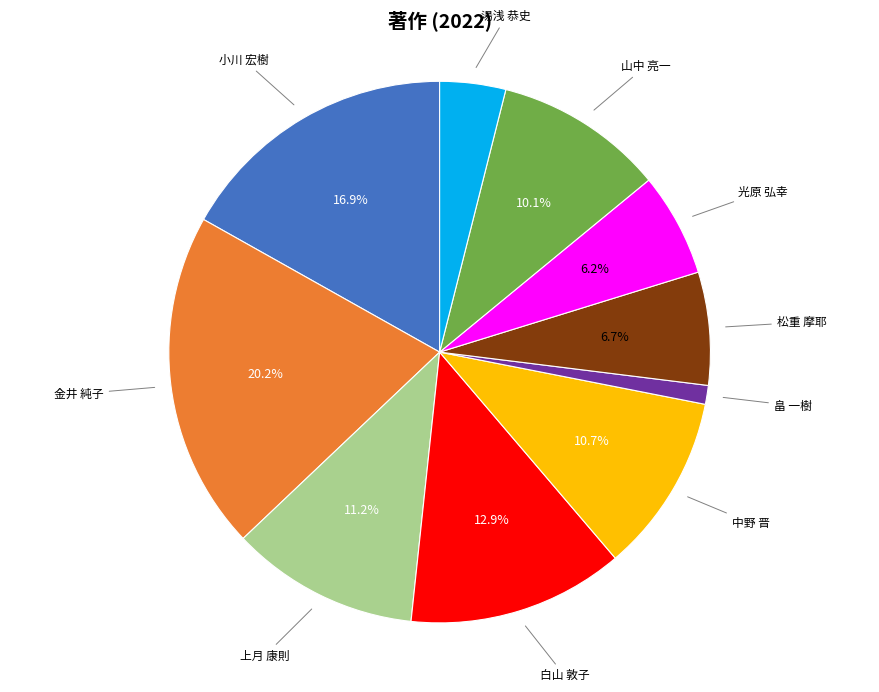

Does any single category account for the majority?

No